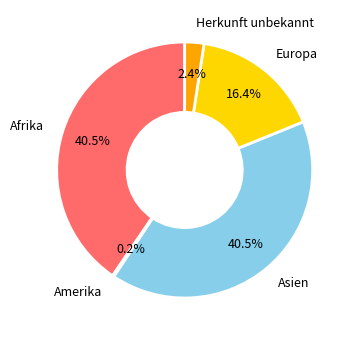

Which has a higher value, Europa or Herkunft unbekannt?

Europa